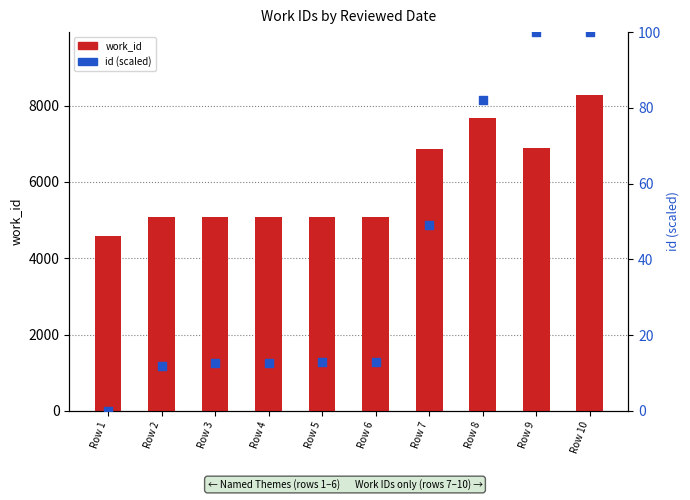

Which series has the widest spread of Y values?

work_id